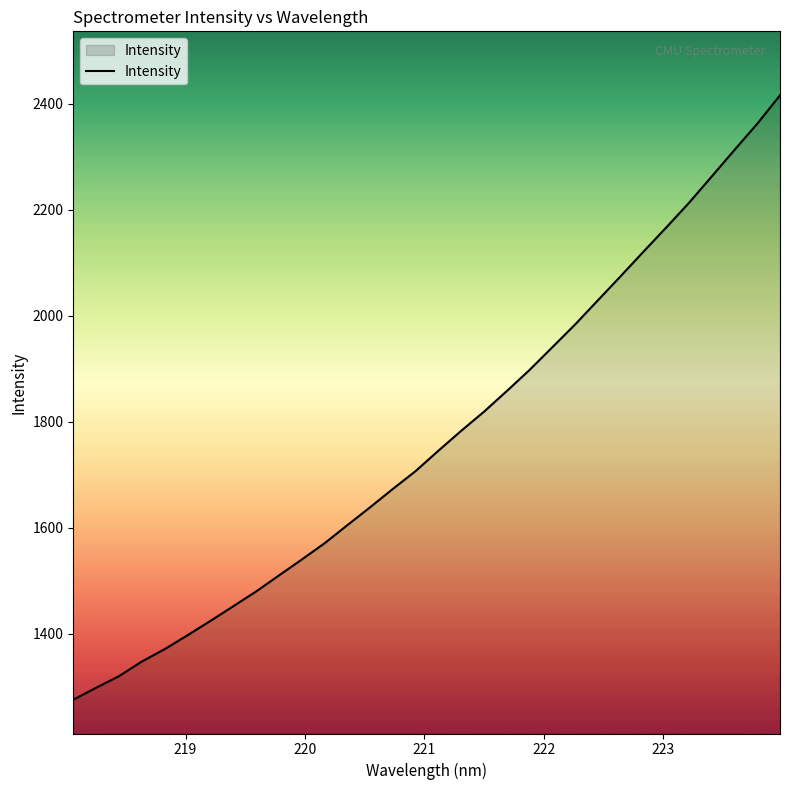

True or false: there are more than 1 points higher than both neighbors.

False